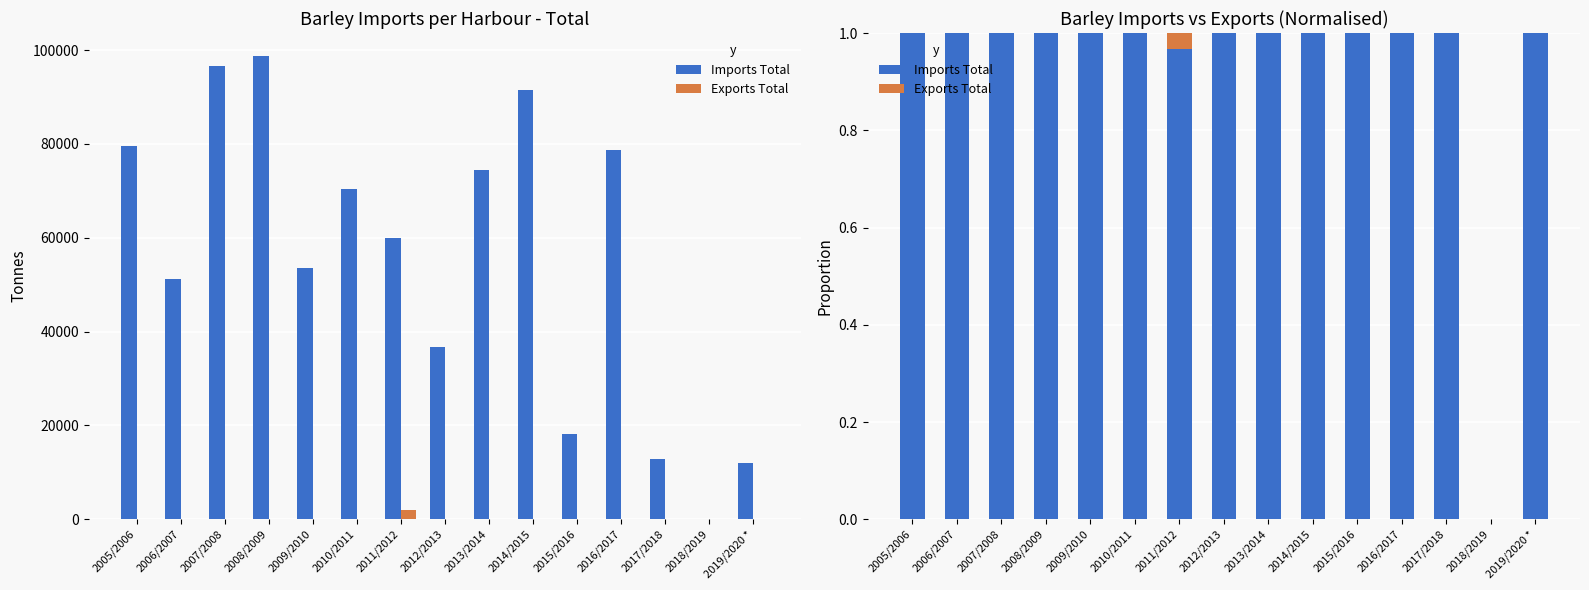

Which label corresponds to the smallest value in the chart?

2018/2019